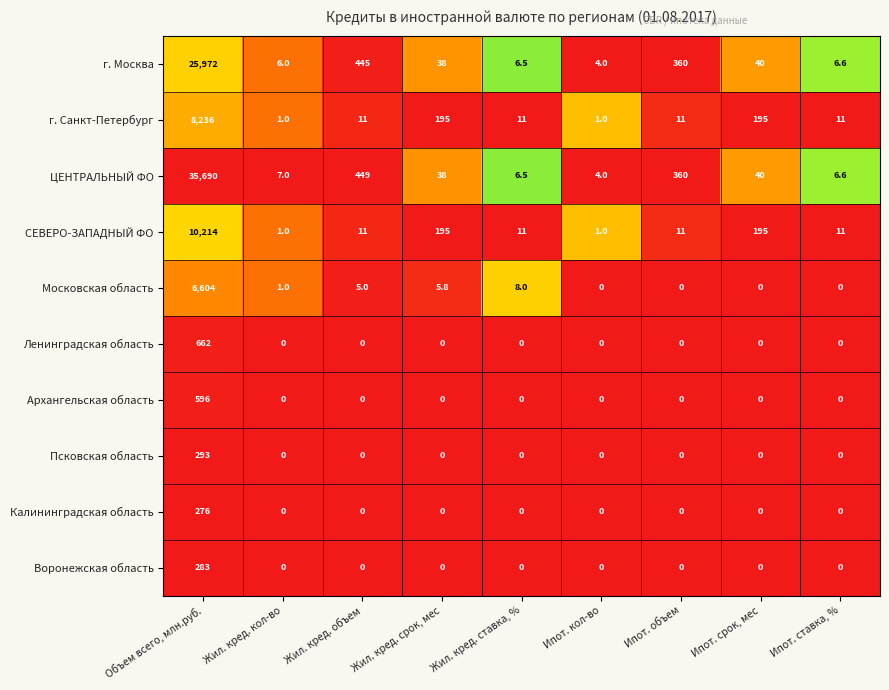

Where does the ЦЕНТРАЛЬНЫЙ ФО series first go above 38?

Объем всего, млн.руб.